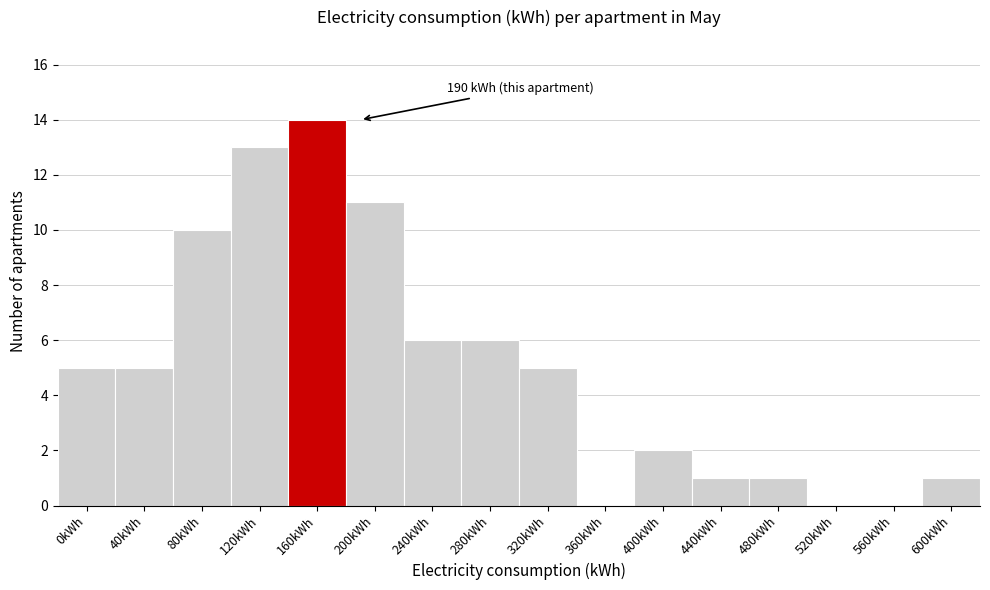

Reading left to right, transcribe all the data shown in this chart.

0kWh=5	40kWh=5	80kWh=10	120kWh=13	160kWh=14	200kWh=11	240kWh=6	280kWh=6	320kWh=5	360kWh=0	400kWh=2	440kWh=1	480kWh=1	520kWh=0	560kWh=0	600kWh=1